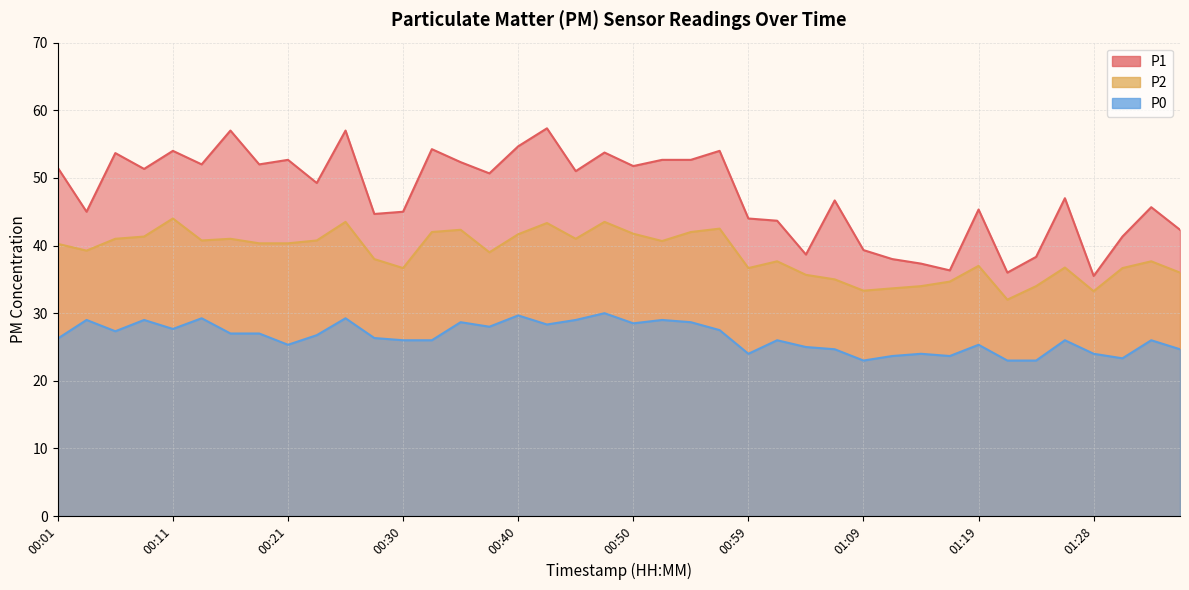

What value does the P0 series have at 01:26?

26.0